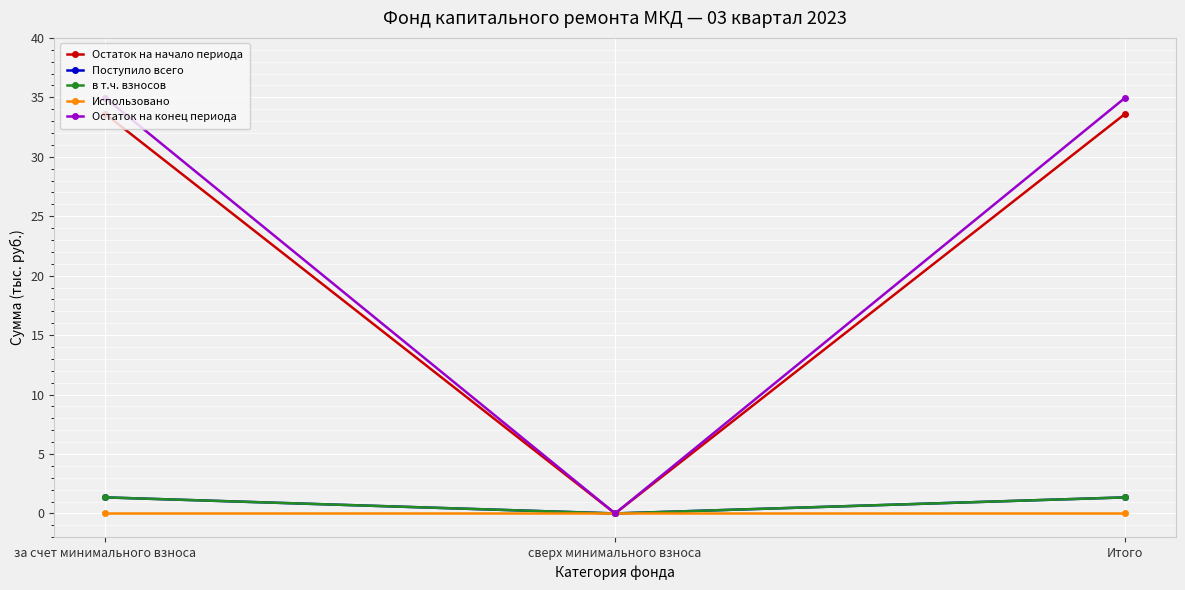

True or false: Остаток на начало периода has a value of 18.7 at за счет минимального взноса.

False